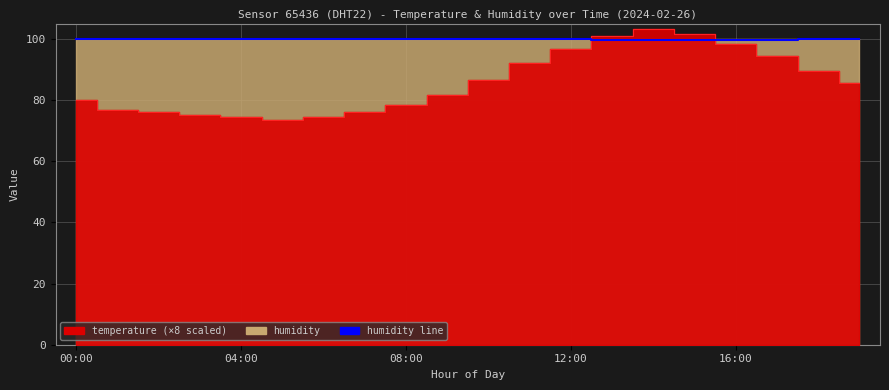

Reading left to right, what are all the values shown in this chart?

99.9	99.9	99.9	99.9	99.9	99.9	99.9	99.9	99.9	99.9	99.9	99.9	99.9	99.8	99.8	99.8	99.8	99.8	99.9	99.9